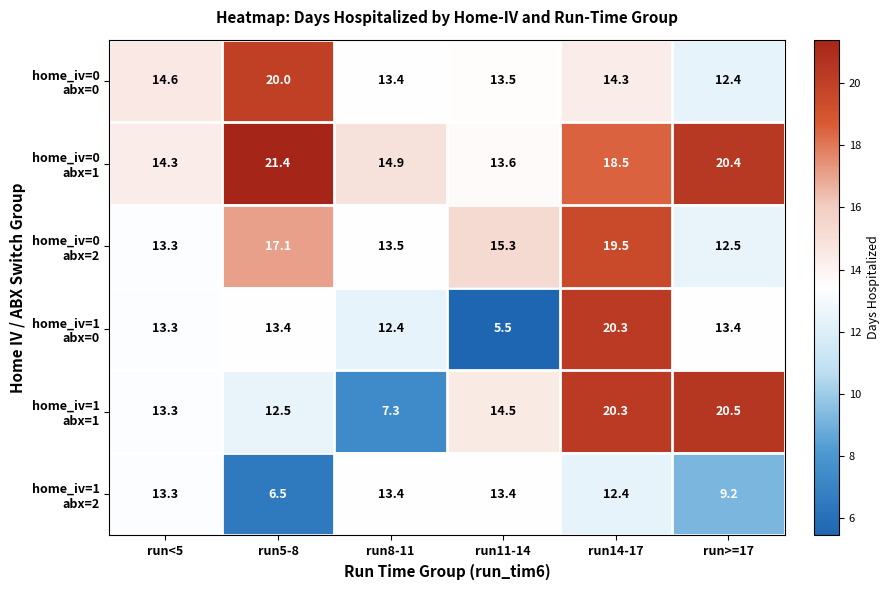

What is the greatest value displayed?

21.4